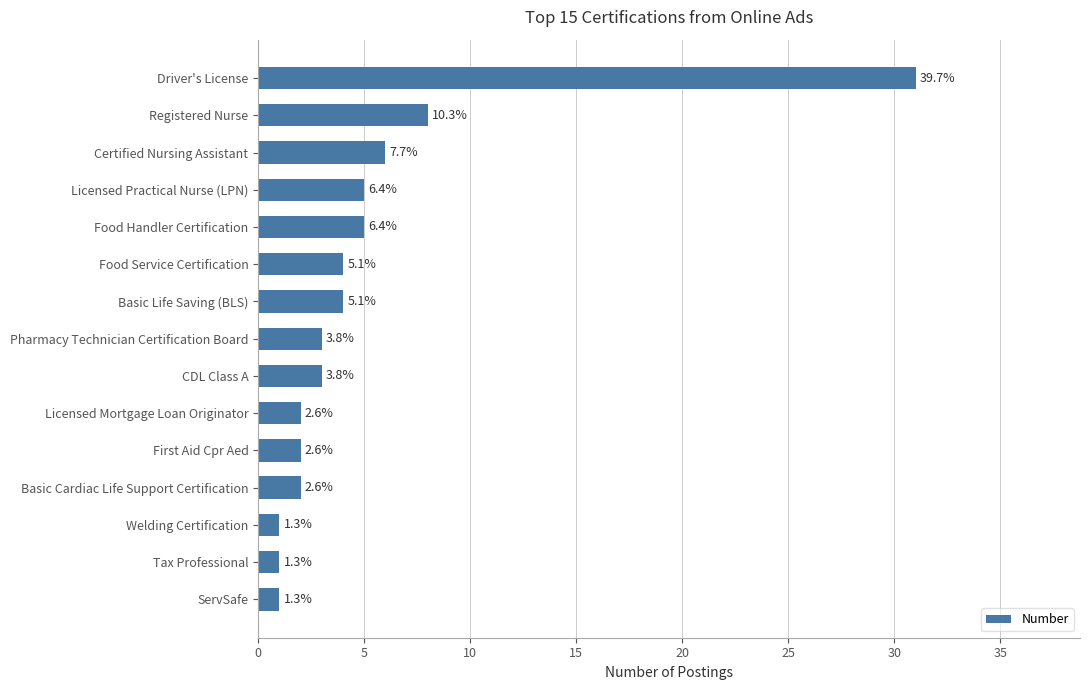

Are the bars horizontal?

Yes